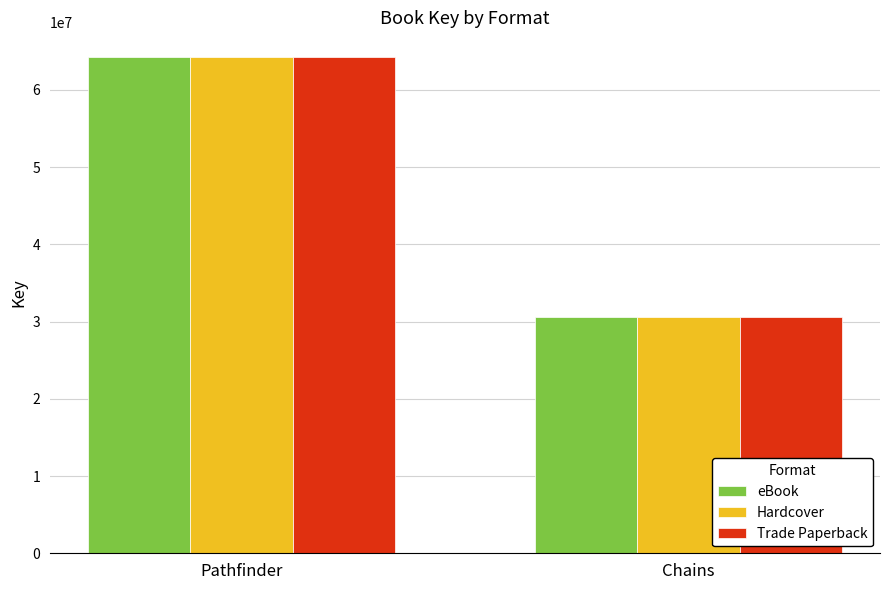

How many distinct data groups are displayed?

3